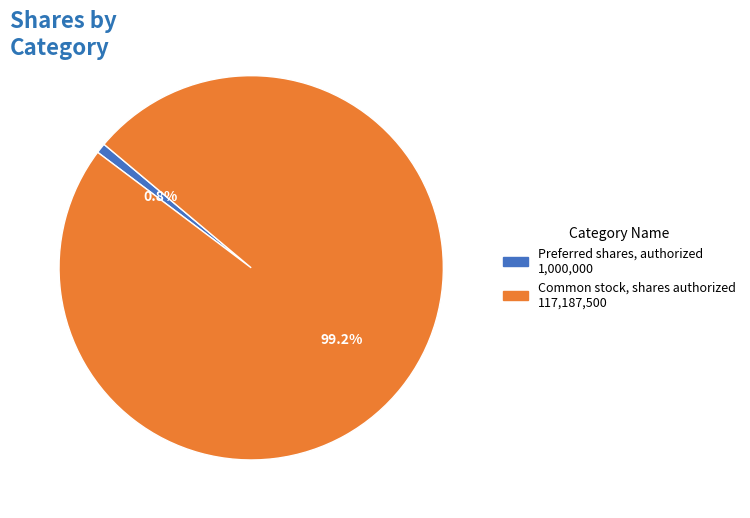

How many slices are in this pie chart?

2